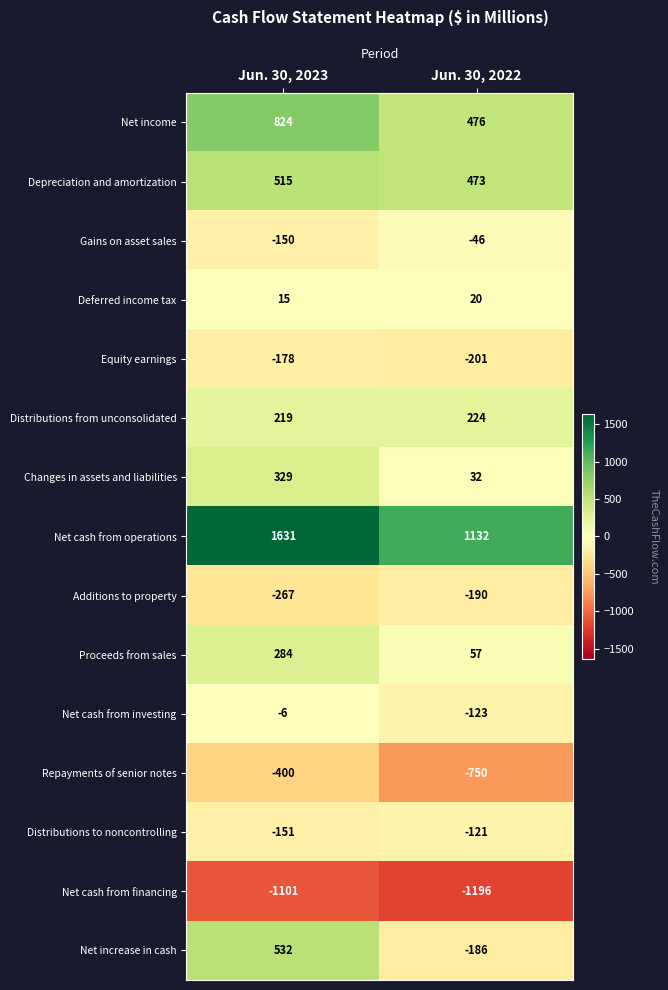

Reading left to right, extract all data points from this chart.

Net income: 824	476
Depreciation and amortization: 515	473
Gains on asset sales: -150	-46
Deferred income tax: 15	20
Equity earnings: -178	-201
Distributions from unconsolidated: 219	224
Changes in assets and liabilities: 329	32
Net cash from operations: 1631	1132
Additions to property: -267	-190
Proceeds from sales: 284	57
Net cash from investing: -6	-123
Repayments of senior notes: -400	-750
Distributions to noncontrolling: -151	-121
Net cash from financing: -1101	-1196
Net increase in cash: 532	-186